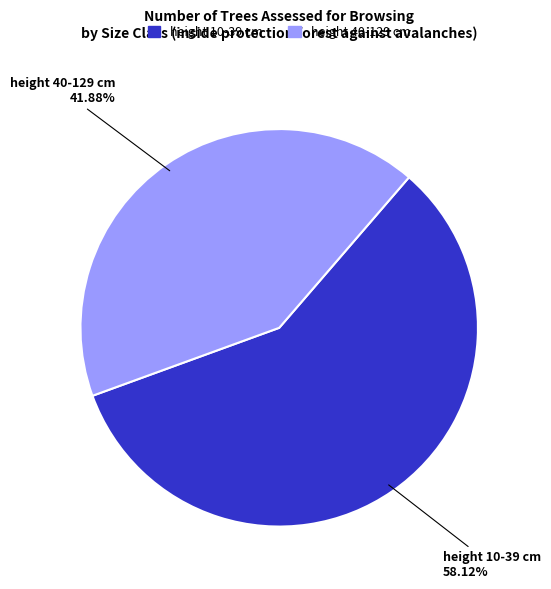

Does any single category account for the majority?

Yes